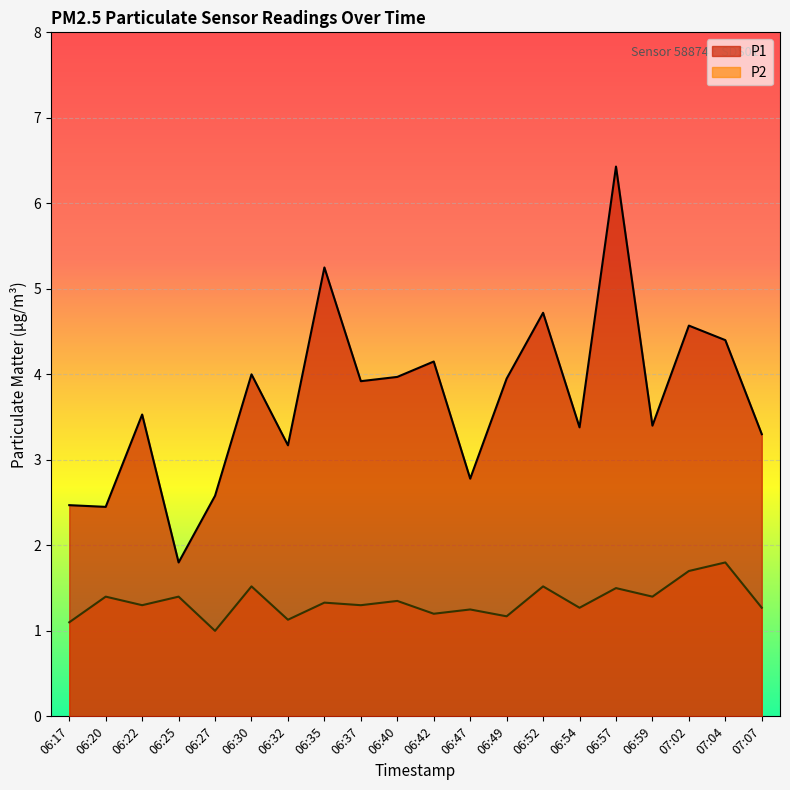

Which series has the largest range (max minus min)?

P1